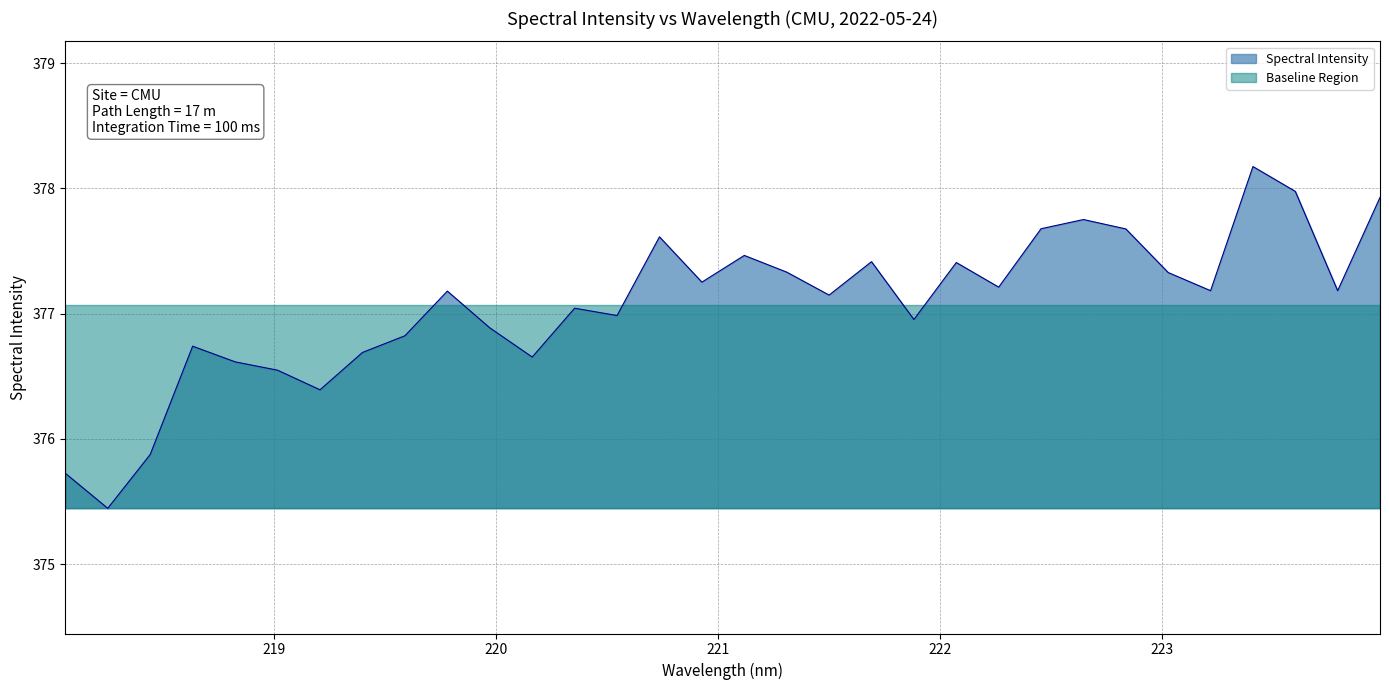

At which label is the value closest to 376?

218.442